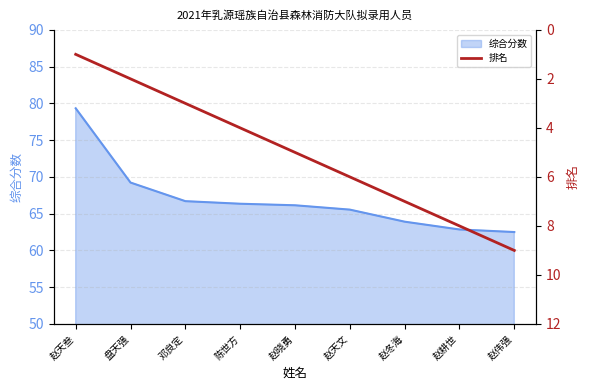

What is the difference between the second highest and minimum values?

7